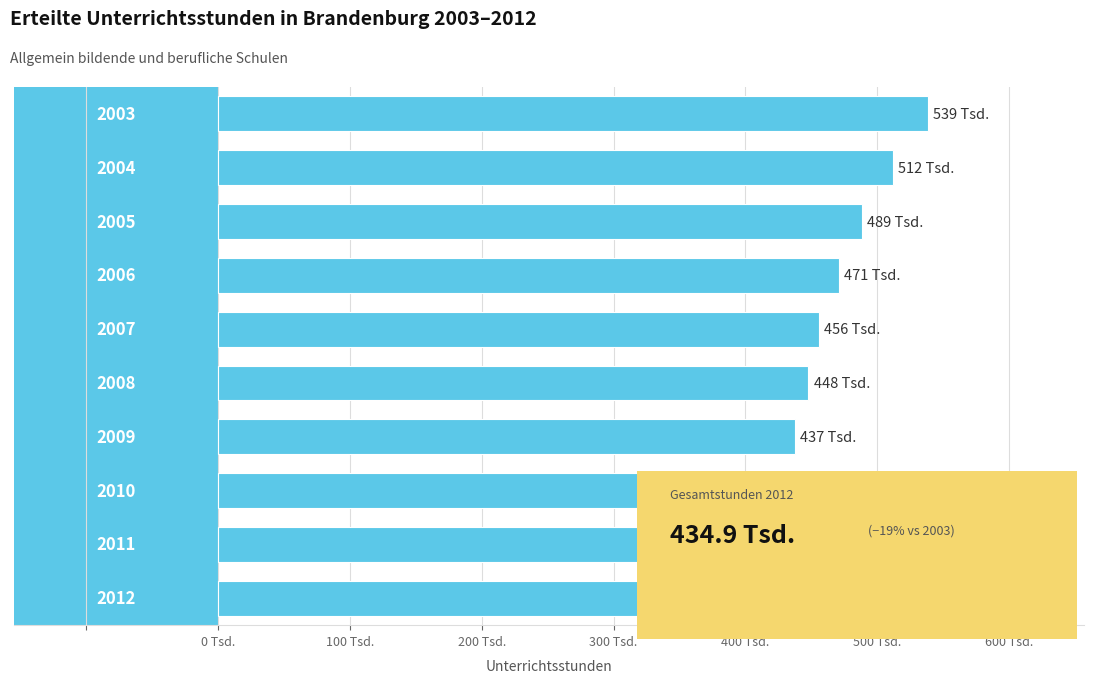

Are the bars horizontal?

Yes